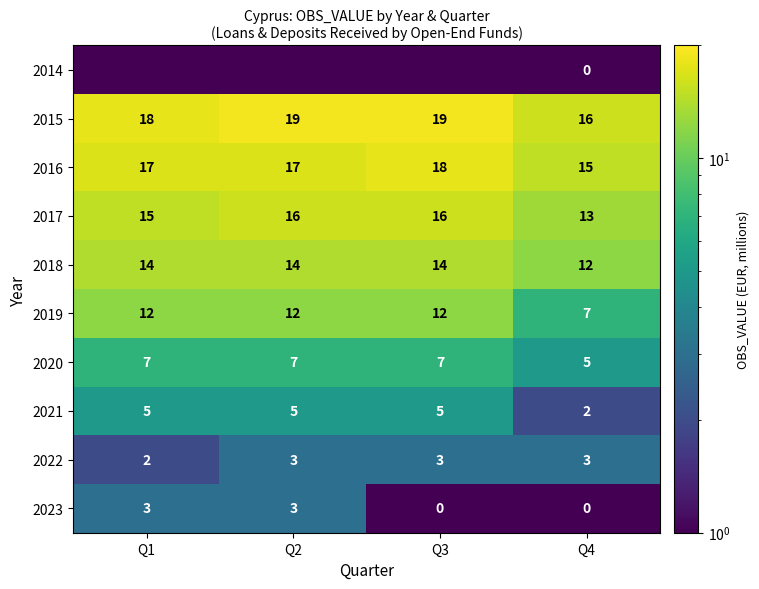

The 2016 series shows 17.0 at Q2. True or false?

True